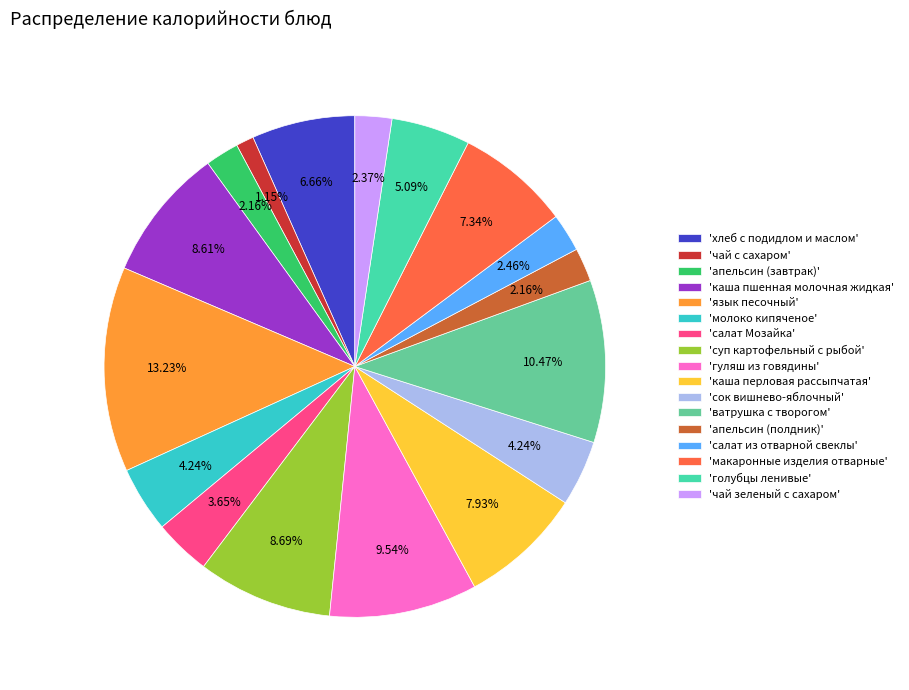

Which has a higher value, 'гуляш из говядины' or 'ватрушка с творогом'?

'ватрушка с творогом'